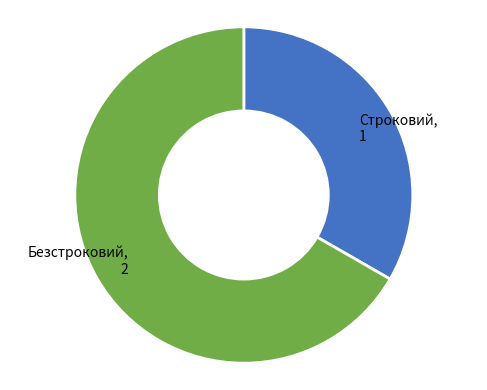

How many slices are in this pie chart?

2